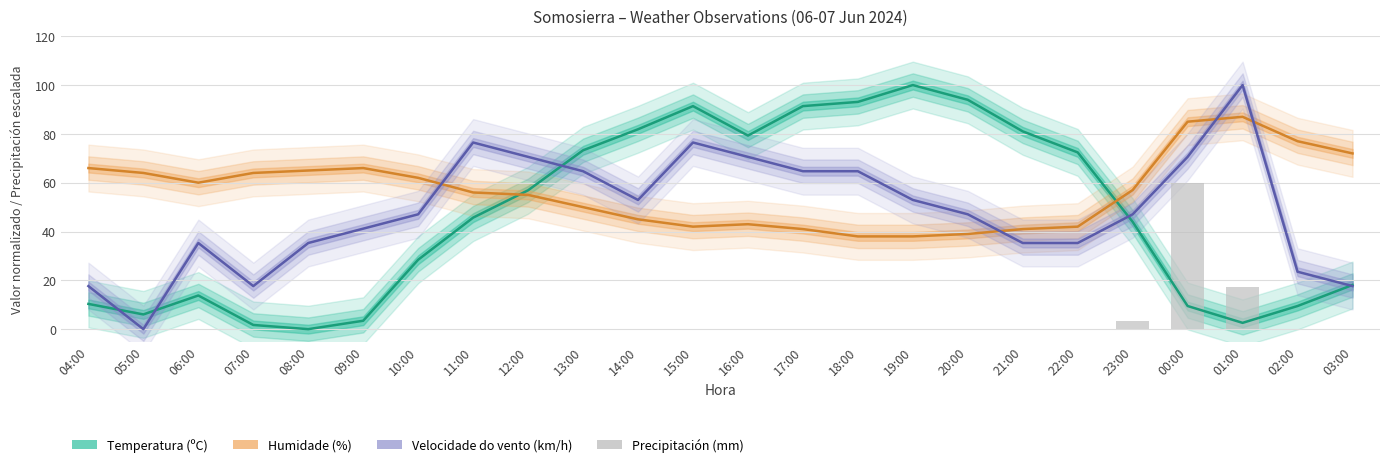

At which label does Temperatura (ºC) first exceed 45?

11:00